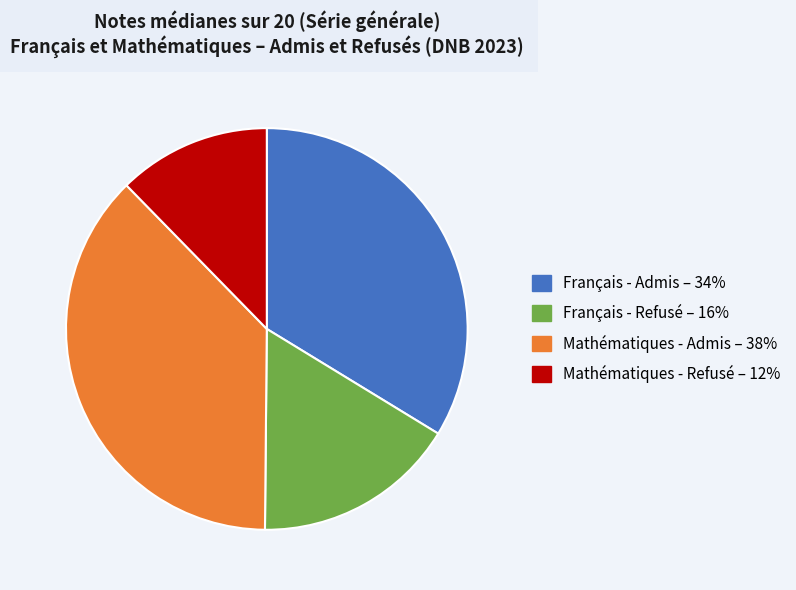

How many segments does this pie chart have?

4